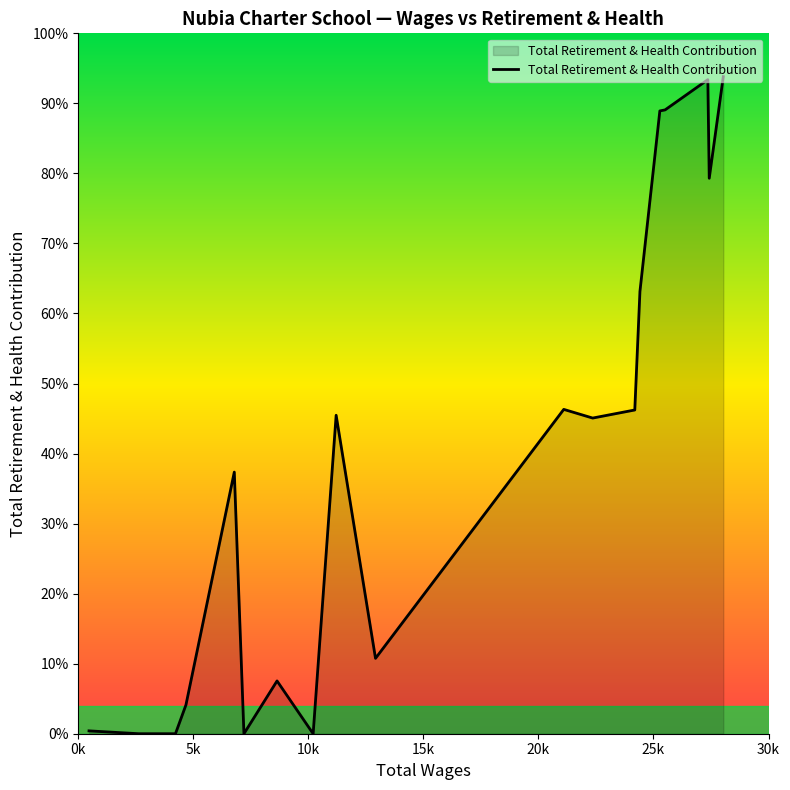

List the labels in order of value, smallest first.

10208.0, 7200.0, 4224.0, 2629.0, 466.0, 4679.0, 8639.0, 12919.0, 6781.0, 22358.0, 11208.0, 24188.0, 21101.0, 24412.0, 27424.0, 25277.0, 25505.0, 27363.0, 28035.0